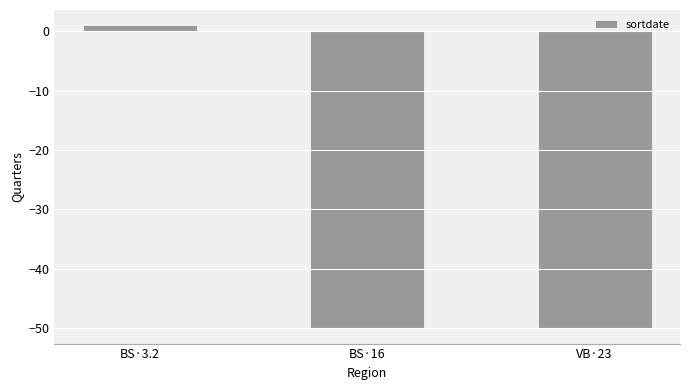

Which label corresponds to the largest value in the chart?

BS·3.2